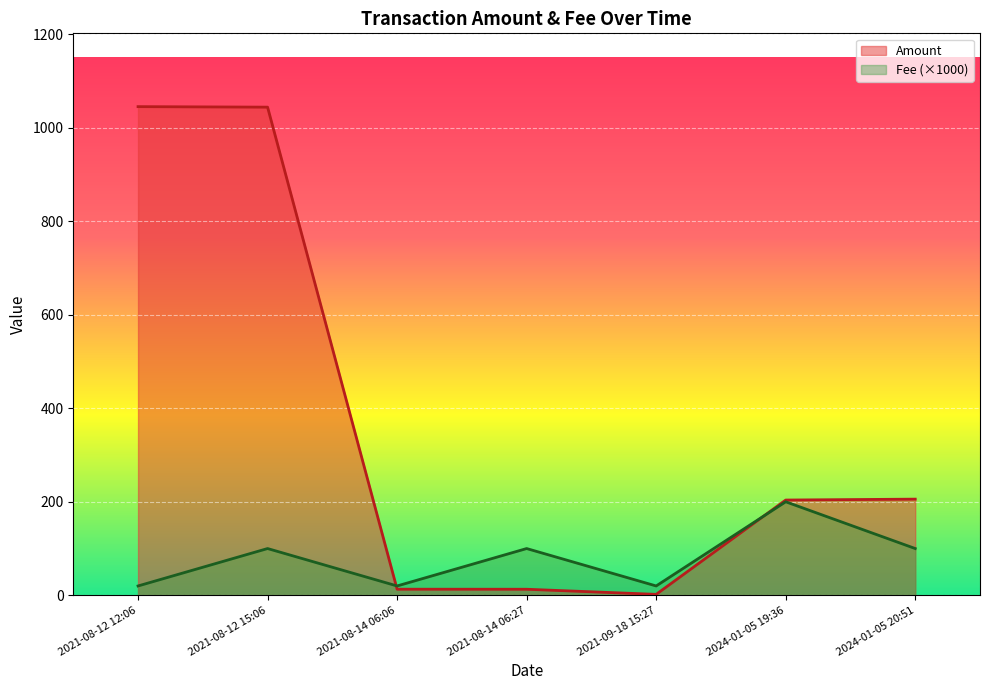

True or false: Fee has more than 1 points higher than both neighbors.

True